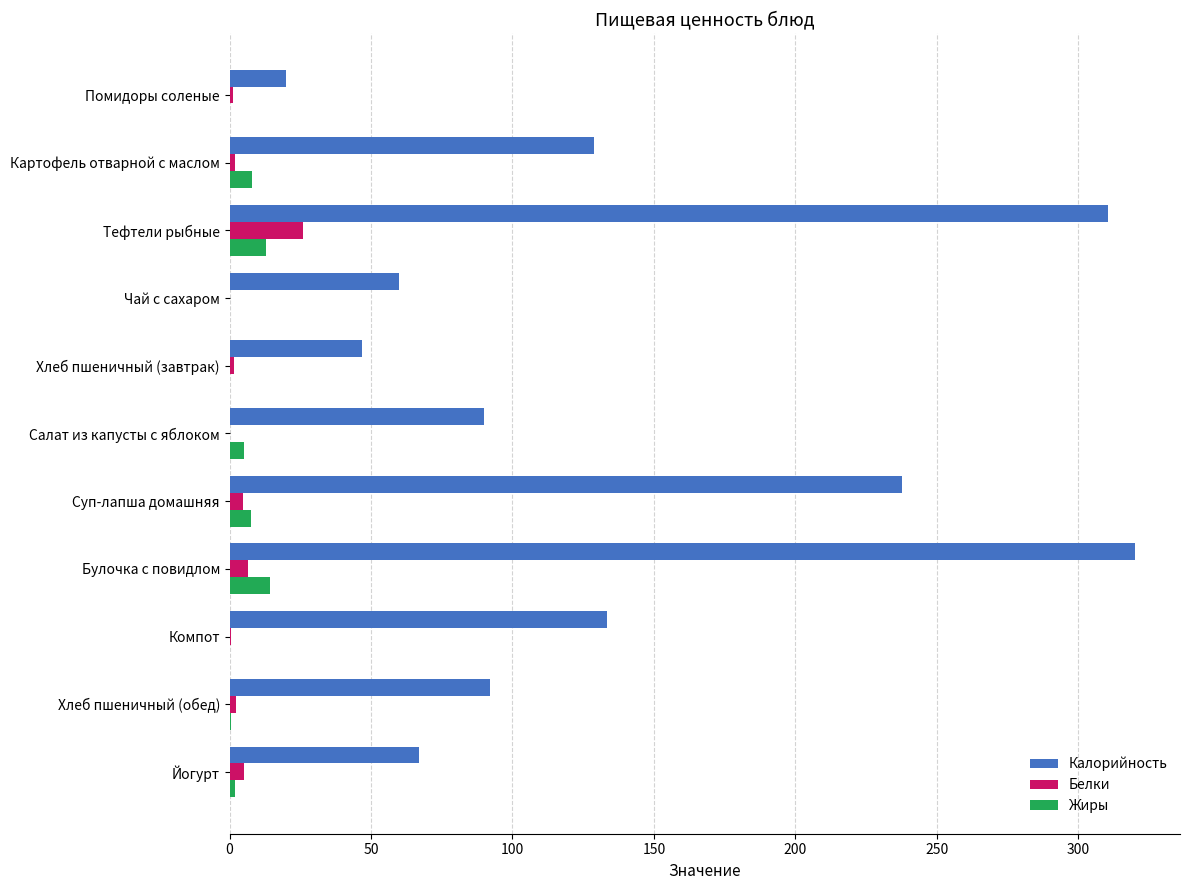

Which series has the largest total across all categories?

Калорийность